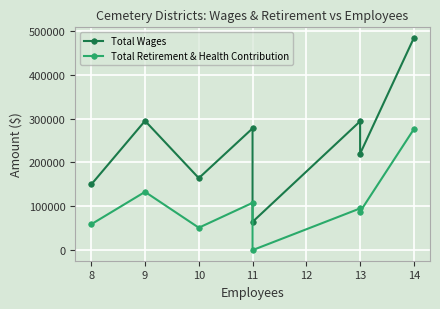

In Total Retirement & Health Contribution, how many points are higher than both neighbors (excluding endpoints)?

3